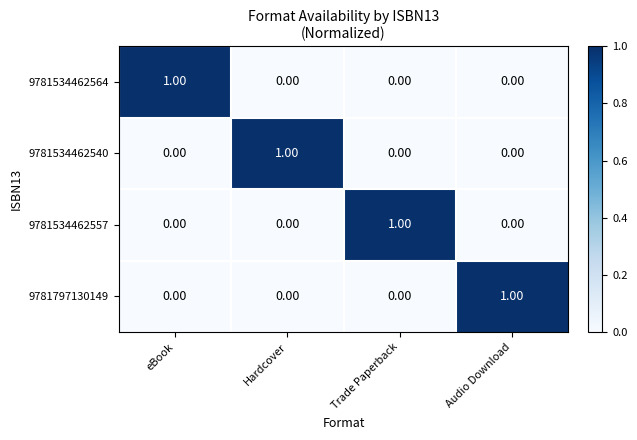

Is the value of 9781797130149 at eBook greater than the value of 9781534462557 at Trade Paperback?

No